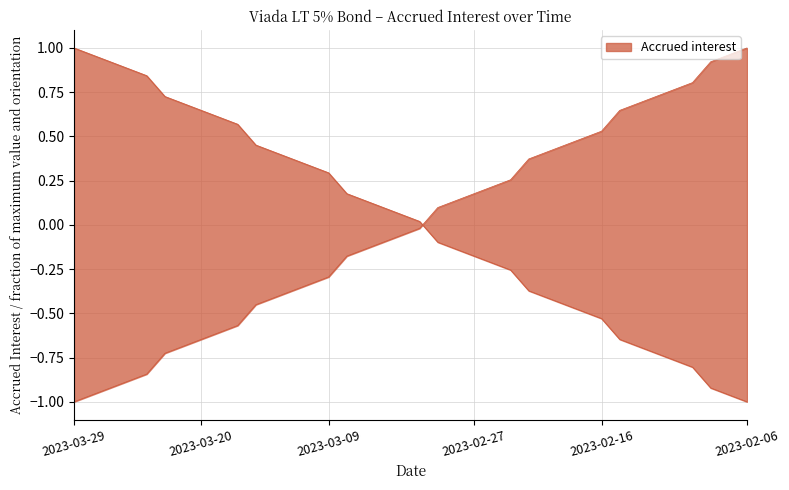

Is it true that the value at 2023-02-20 is -0.8?

False